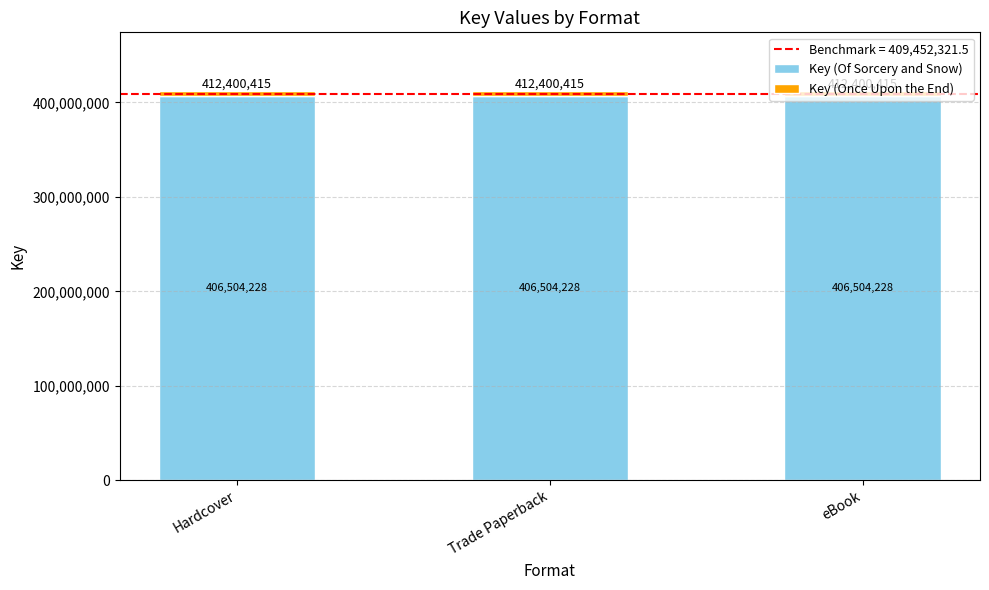

True or false: Key (Of Sorcery and Snow) has a value of 406504228 at Hardcover.

True